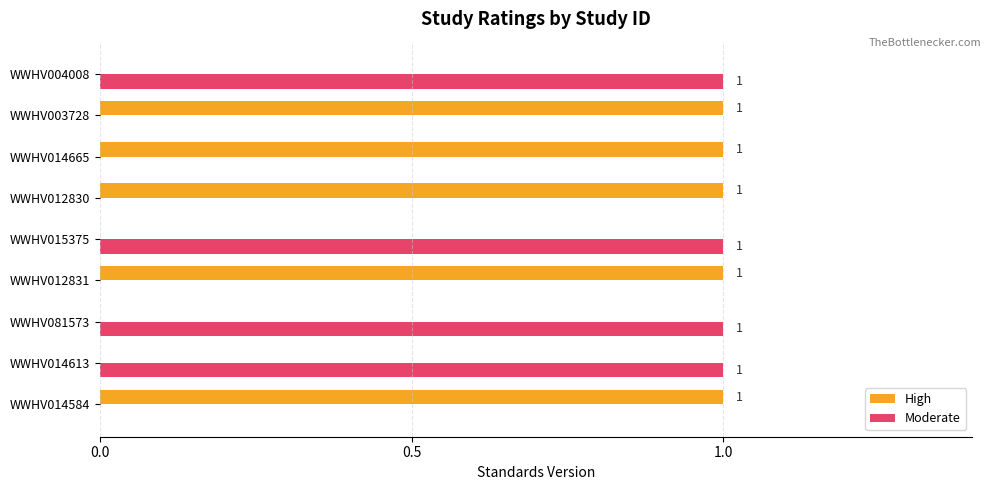

Which series has the largest total across all categories?

High